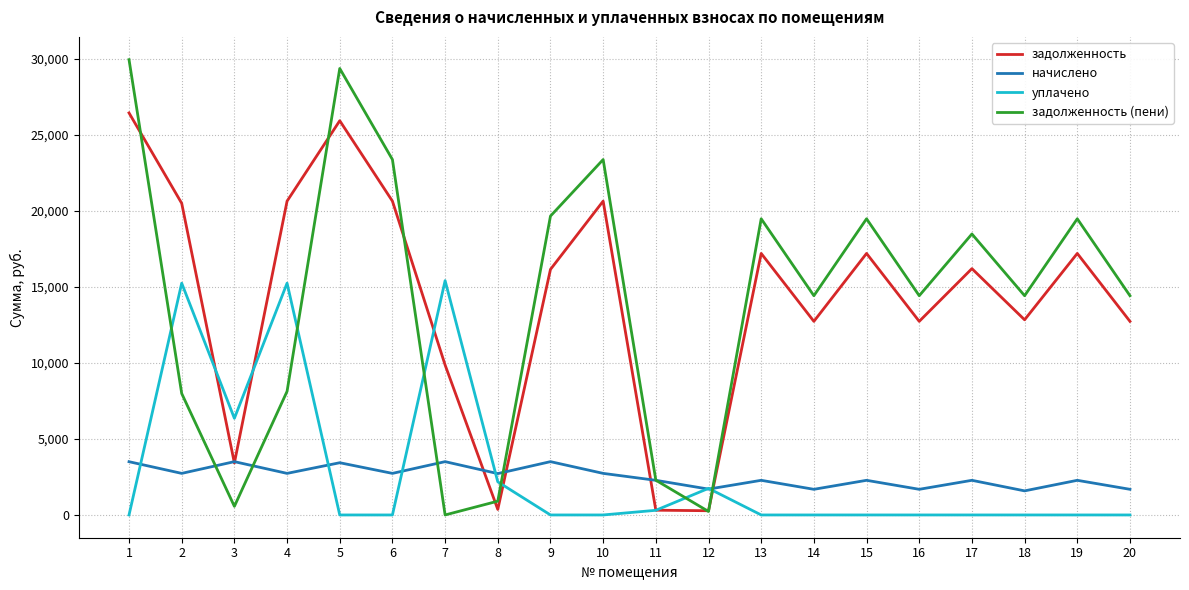

What is the difference between the maximum and minimum values in the задолженность series?

26172.2